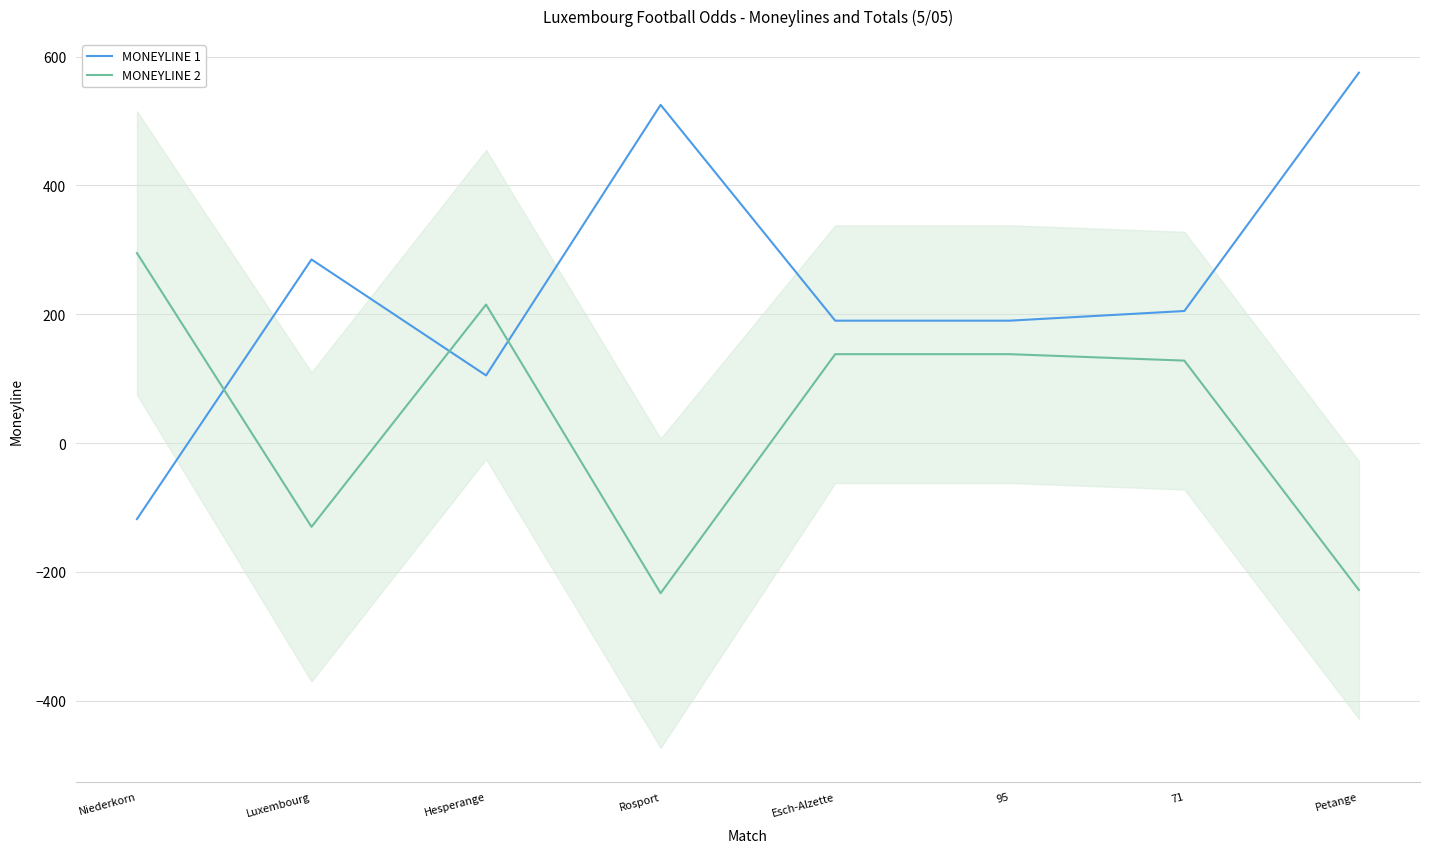

What is the label of the 7th point from the left?

71